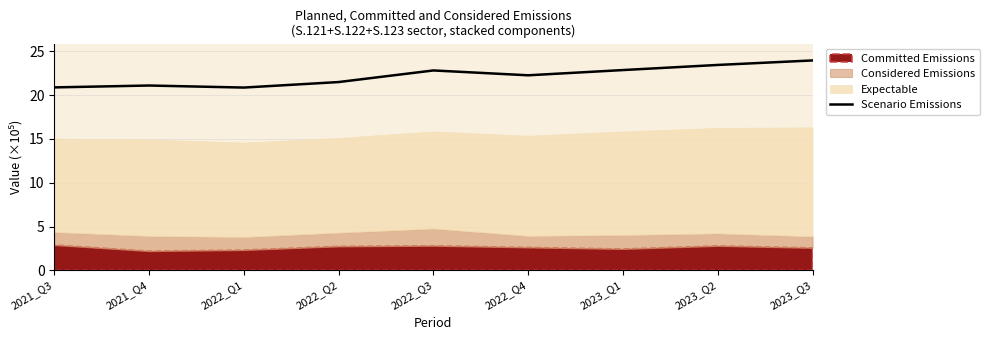

True or false: the data has more than 2 interior local peaks.

False